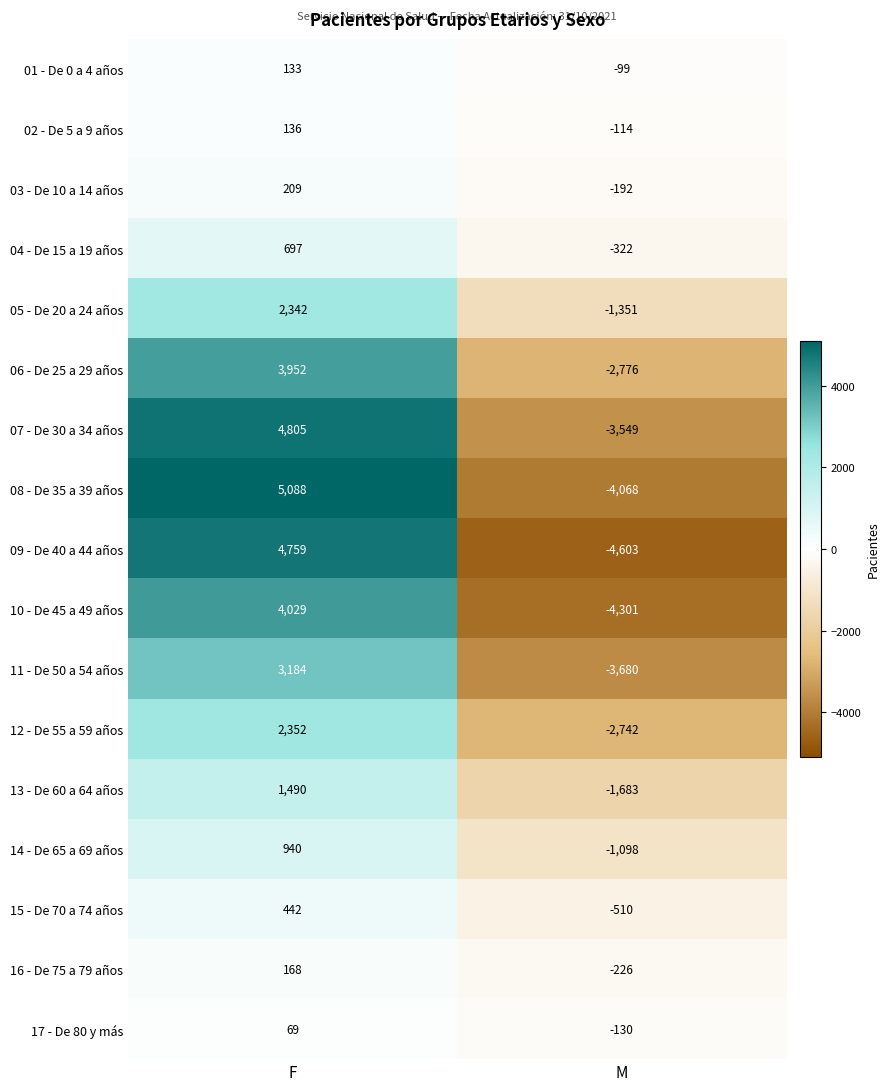

Rank the series by their maximum value, from highest to lowest.

08 - De 35 a 39 años, 07 - De 30 a 34 años, 09 - De 40 a 44 años, 10 - De 45 a 49 años, 06 - De 25 a 29 años, 11 - De 50 a 54 años, 12 - De 55 a 59 años, 05 - De 20 a 24 años, 13 - De 60 a 64 años, 14 - De 65 a 69 años, 04 - De 15 a 19 años, 15 - De 70 a 74 años, 03 - De 10 a 14 años, 16 - De 75 a 79 años, 02 - De 5 a 9 años, 01 - De 0 a 4 años, 17 - De 80 y más